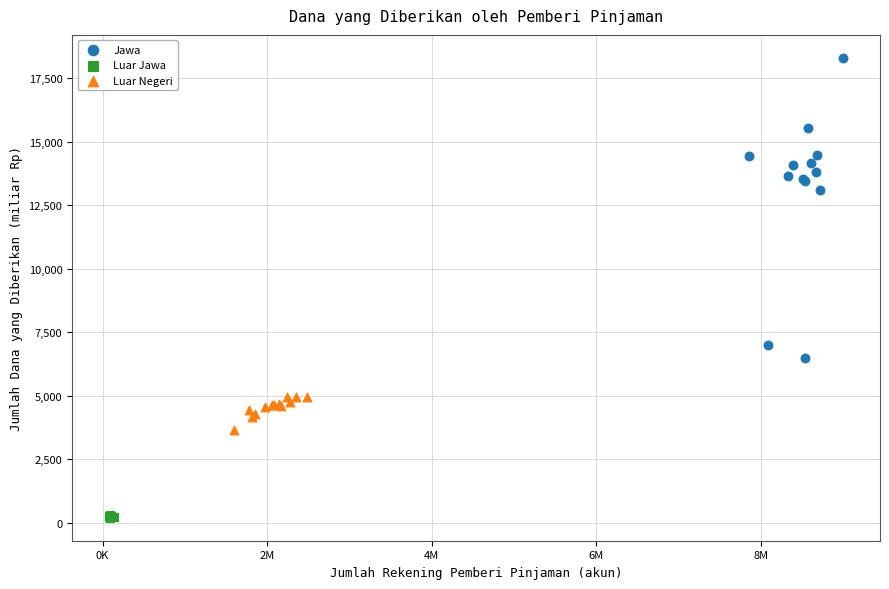

Which series reaches the maximum Y coordinate?

Jawa